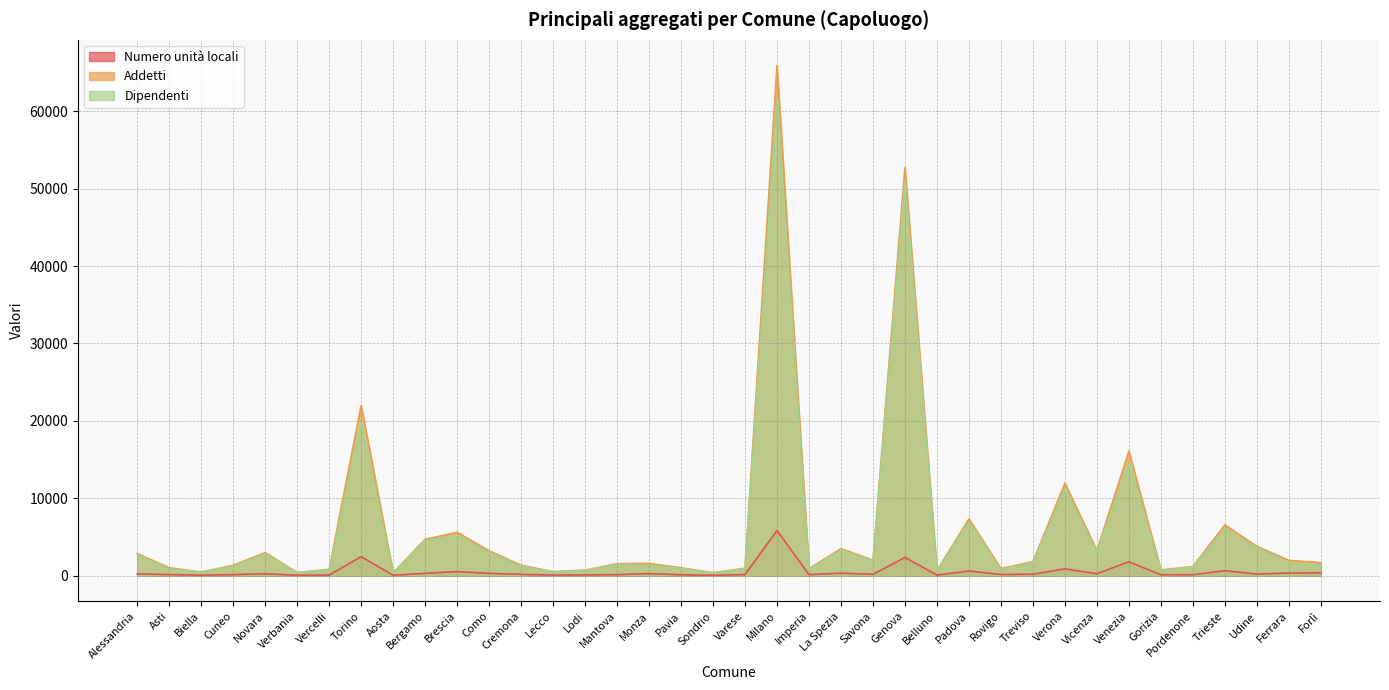

What is the sum of the Dipendenti values at La Spezia and Varese?

4161